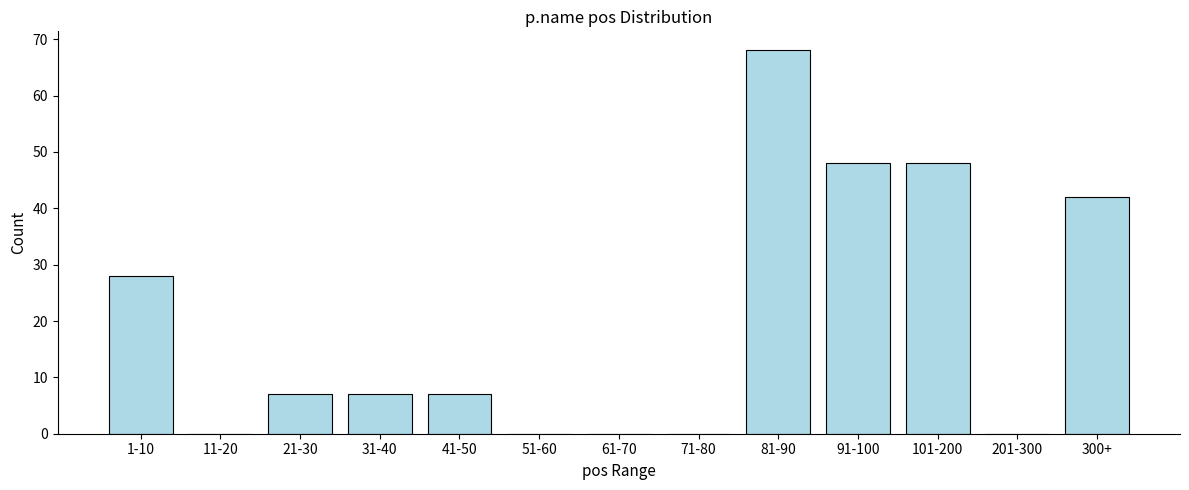

Reading right to left, extract all data points from this chart.

300+=42	201-300=0	101-200=48	91-100=48	81-90=68	71-80=0	61-70=0	51-60=0	41-50=7	31-40=7	21-30=7	11-20=0	1-10=28